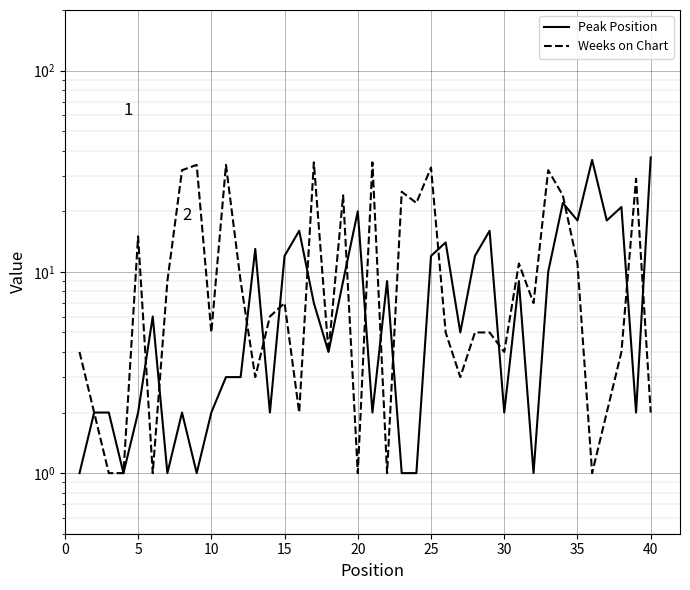

Is this an area chart (filled region under the line)?

No